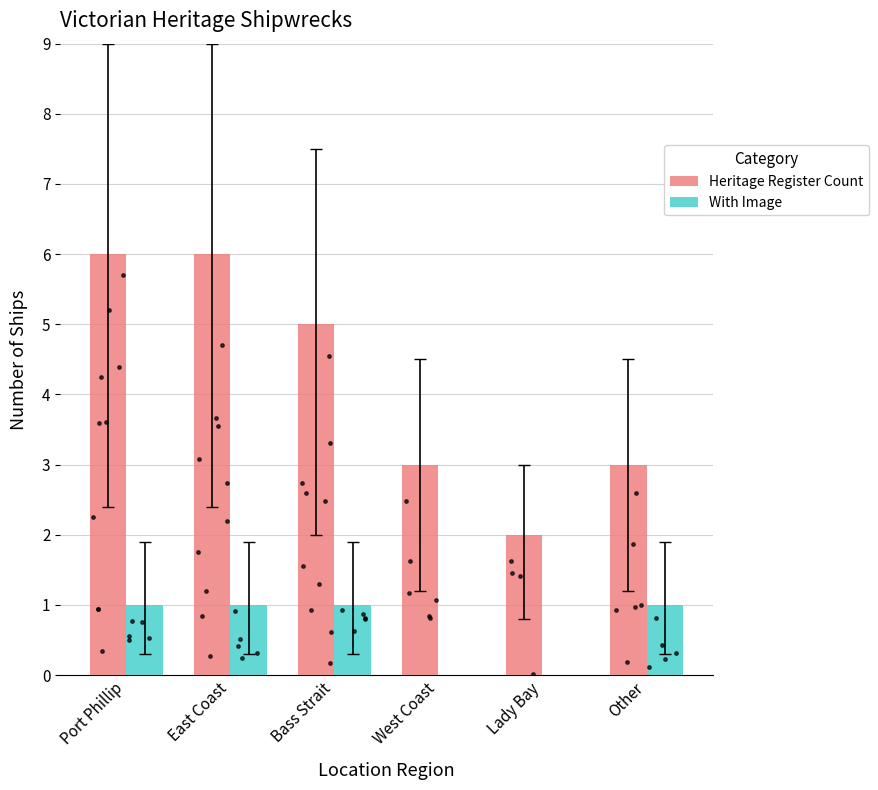

Which series contains the lowest Y value?

With Image